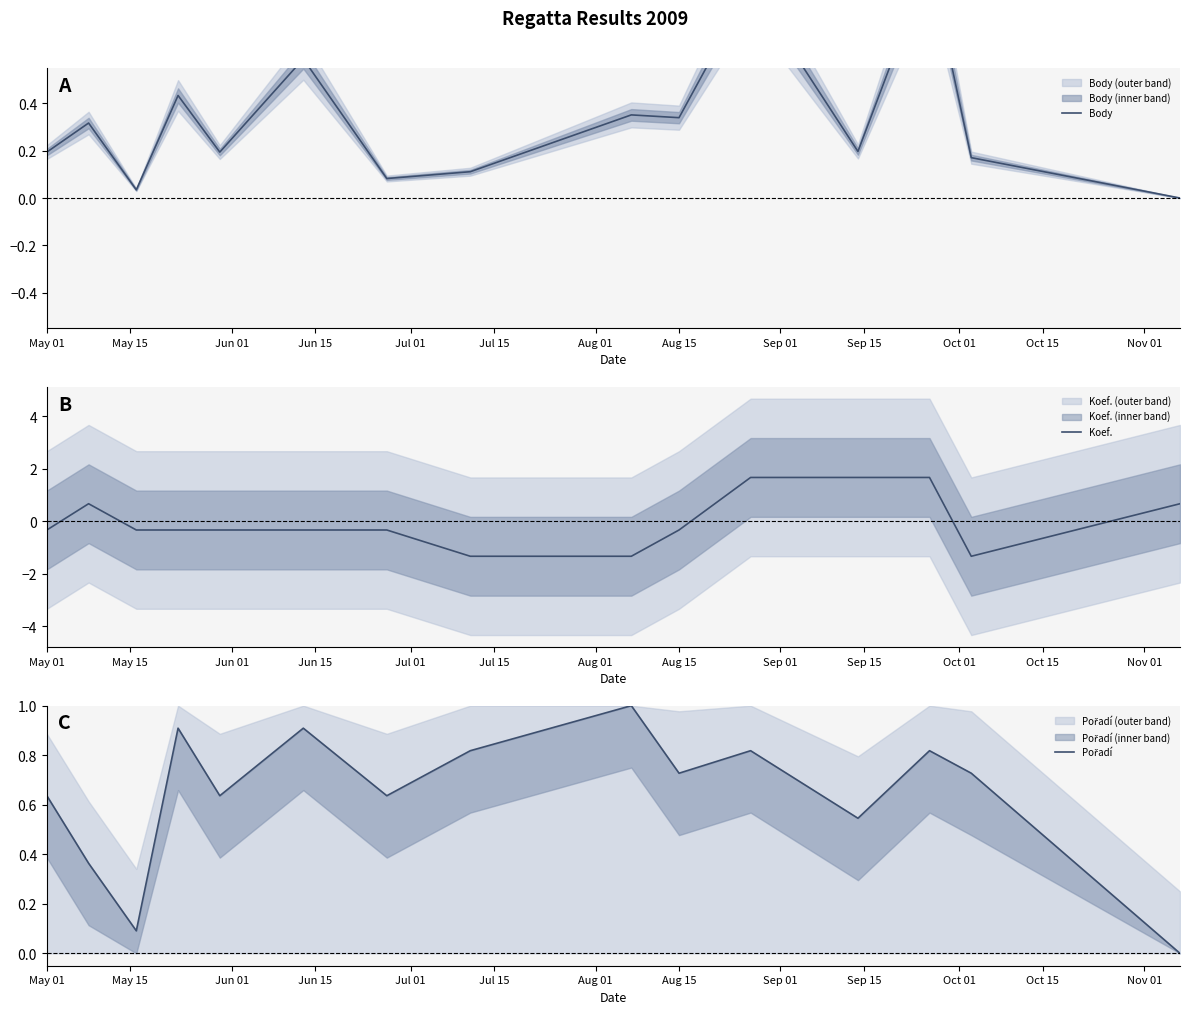

Which series has the largest range (max minus min)?

Koef.